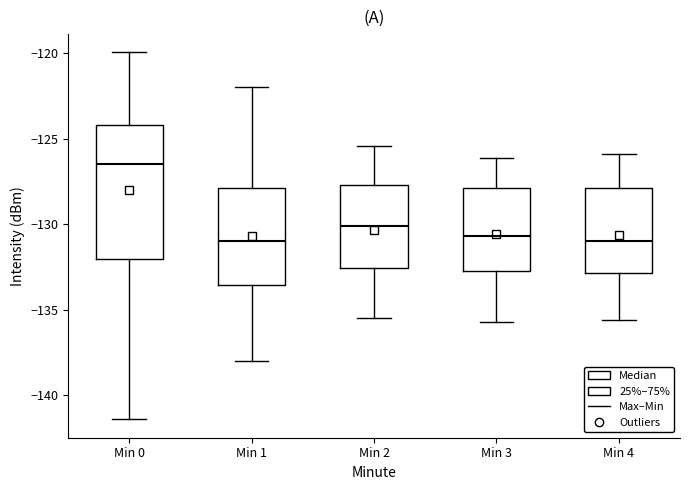

Comparing the boxes themselves (not the whiskers), which one is the tallest?

Min 0